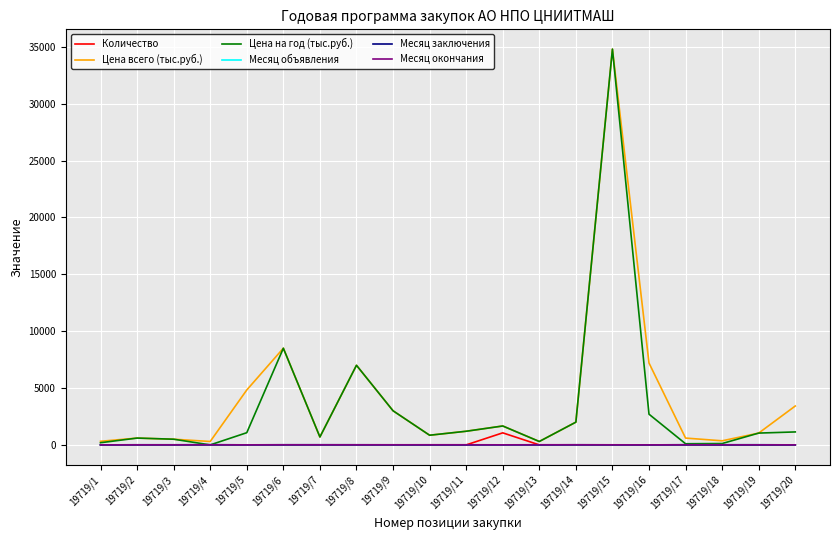

What is the highest value of the Цена всего (тыс.руб.) series?

34800.0